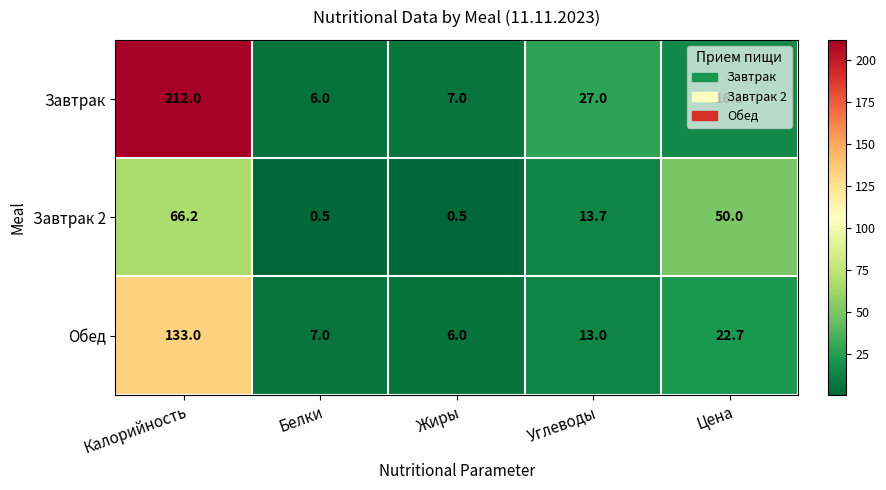

List the series in order of their peak value, highest first.

Завтрак, Обед, Завтрак 2